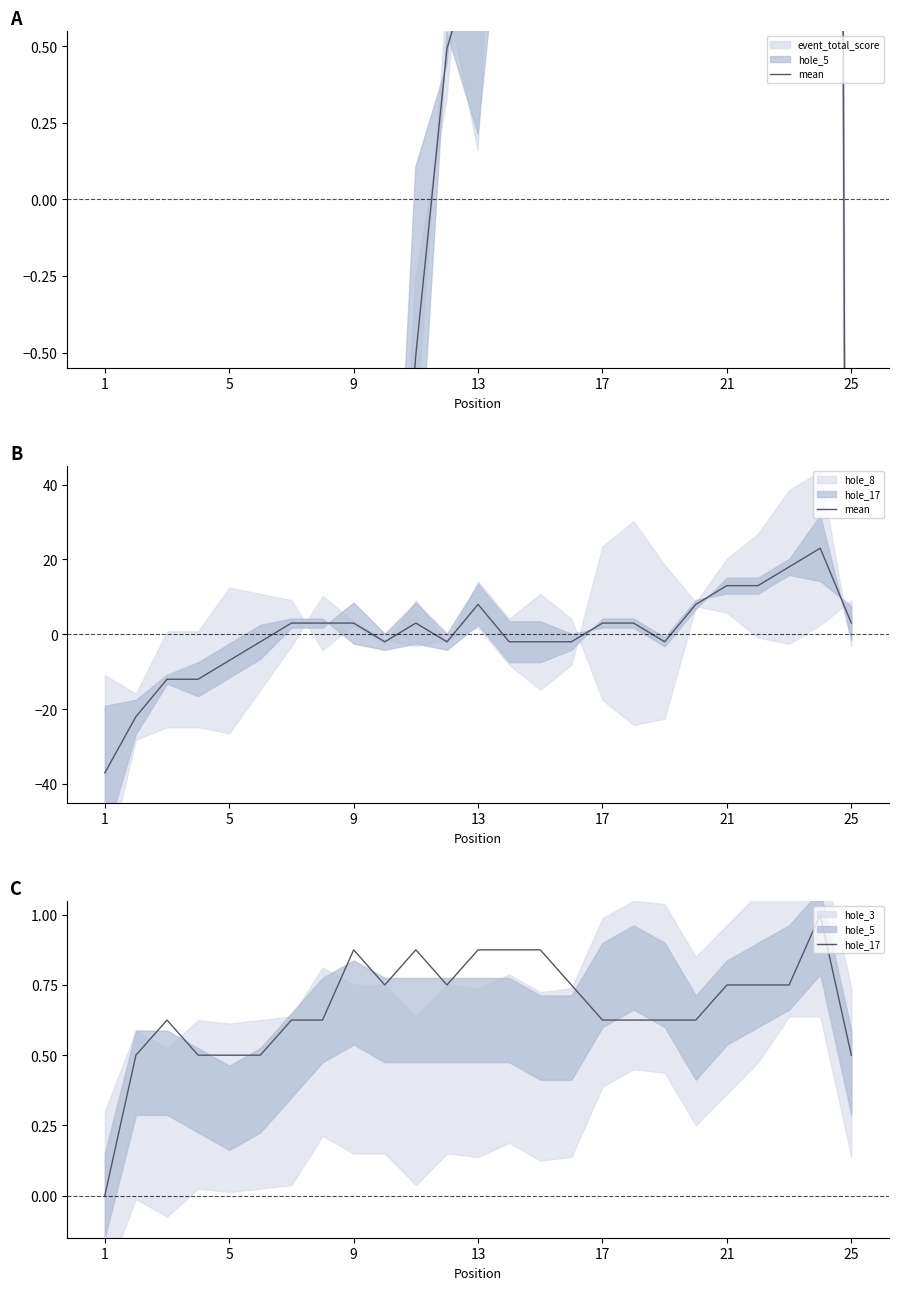

Reading left to right, list all the values displayed in this chart.

mean: -37.0	-22.0	-12.0	-12.0	-7.0	-2.0	3.0	3.0	3.0	-2.0	3.0	-2.0	8.0	-2.0	-2.0	-2.0	3.0	3.0	-2.0	8.0	13.0	13.0	18.0	23.0	3.0
hole_17: 0.0	0.5	0.6	0.5	0.5	0.5	0.6	0.6	0.9	0.7	0.9	0.7	0.9	0.9	0.9	0.7	0.6	0.6	0.6	0.6	0.7	0.7	0.7	1.0	0.5